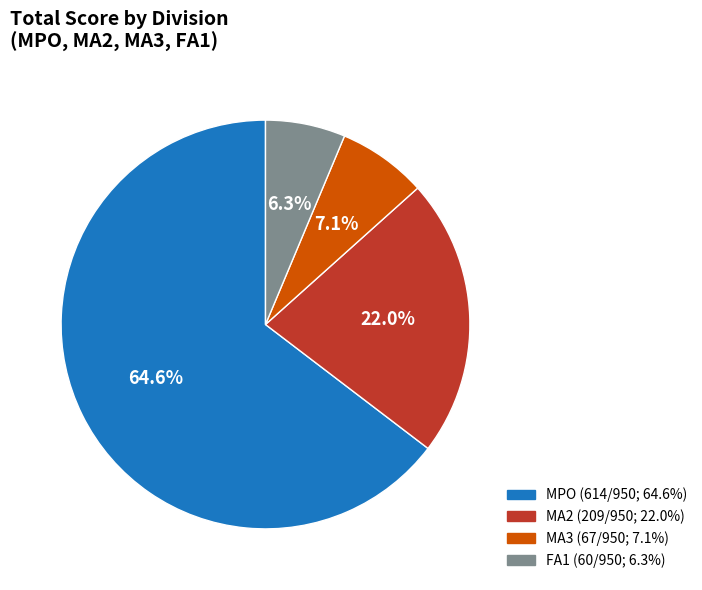

Does any single category account for the majority?

Yes